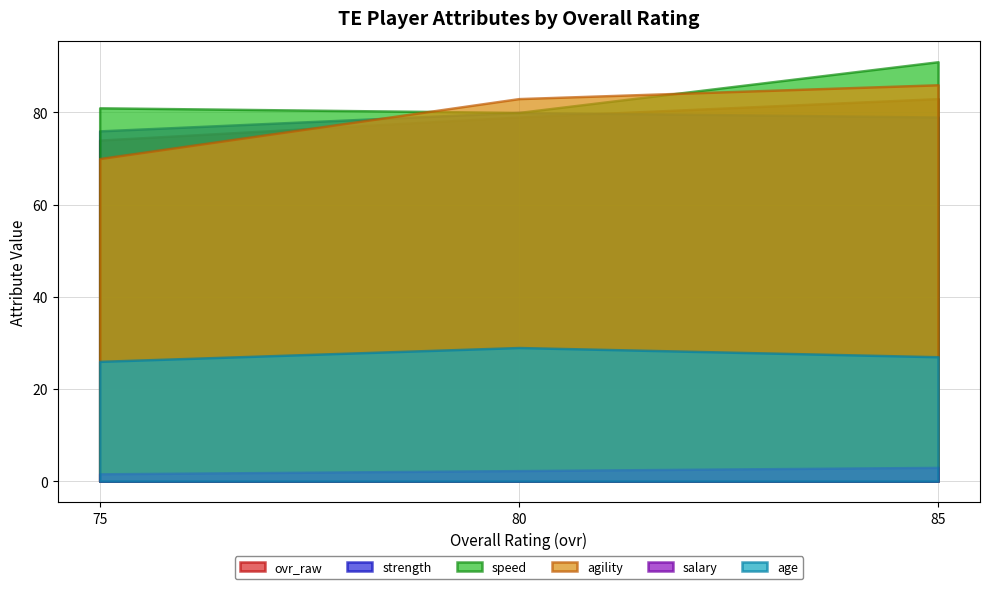

How many agility values are between 70 and 86?

3